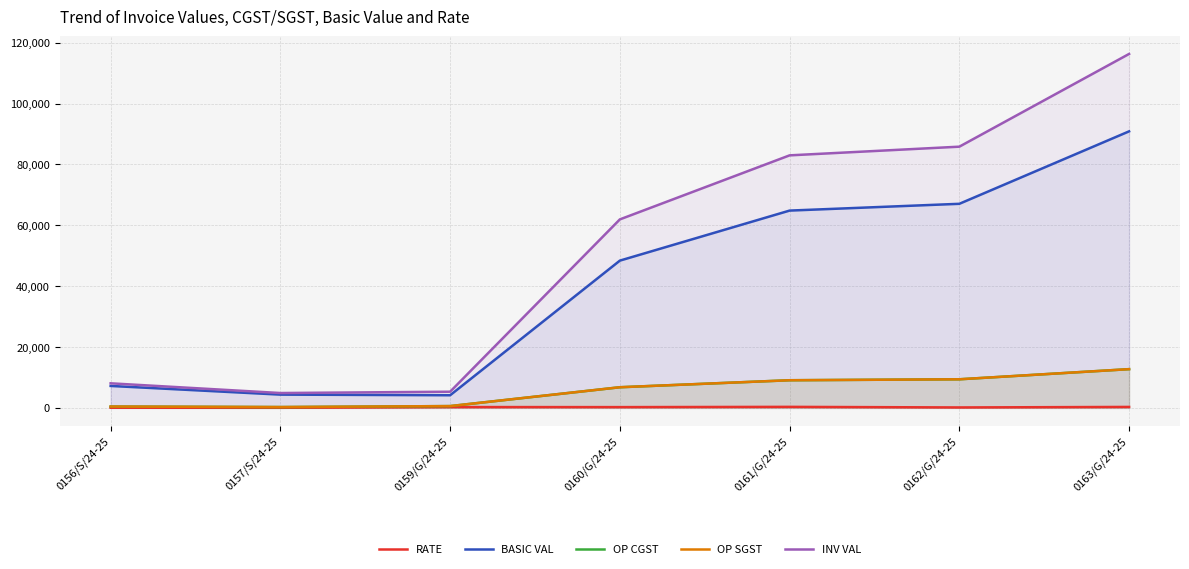

How many distinct data groups are displayed?

5